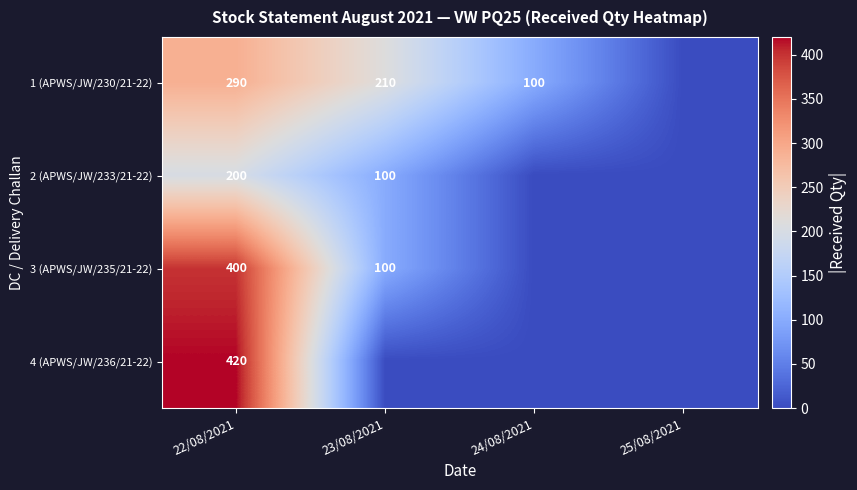

The 1 (APWS/JW/230/21-22) series shows 181 at 22/08/2021. True or false?

False